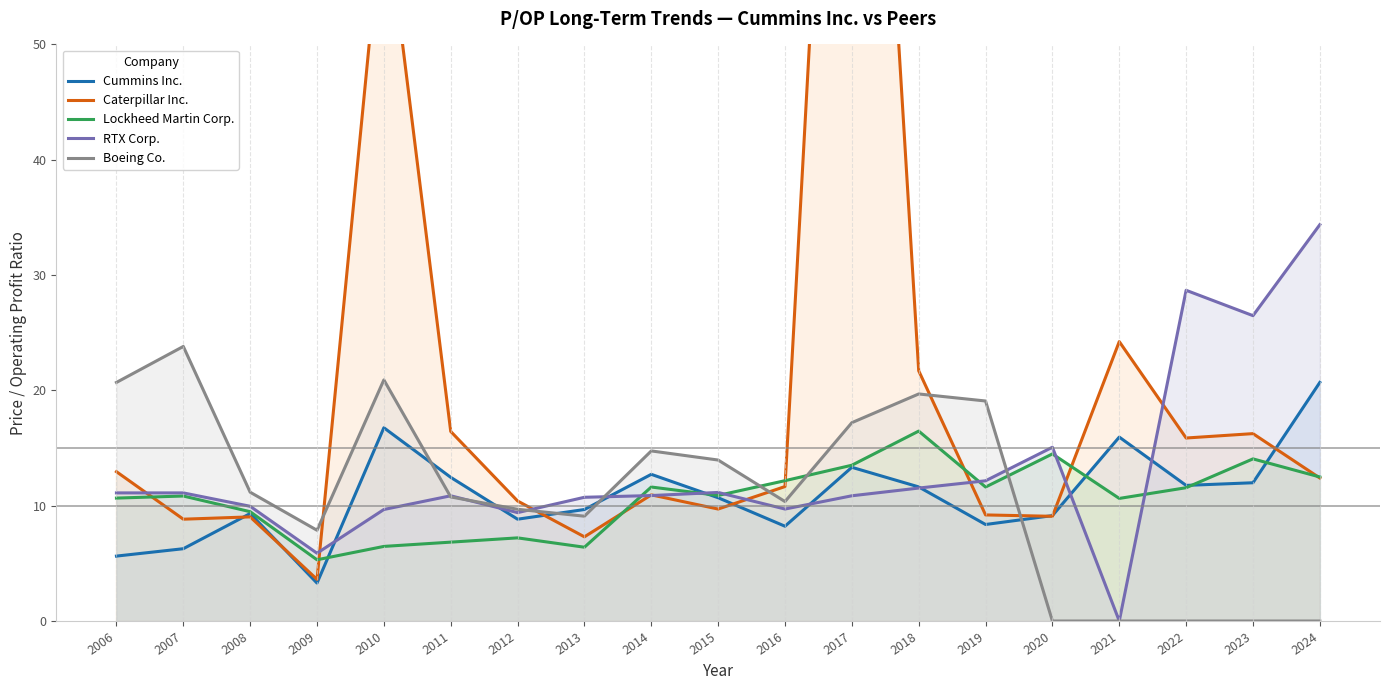

Which series has the largest total across all categories?

Caterpillar Inc.